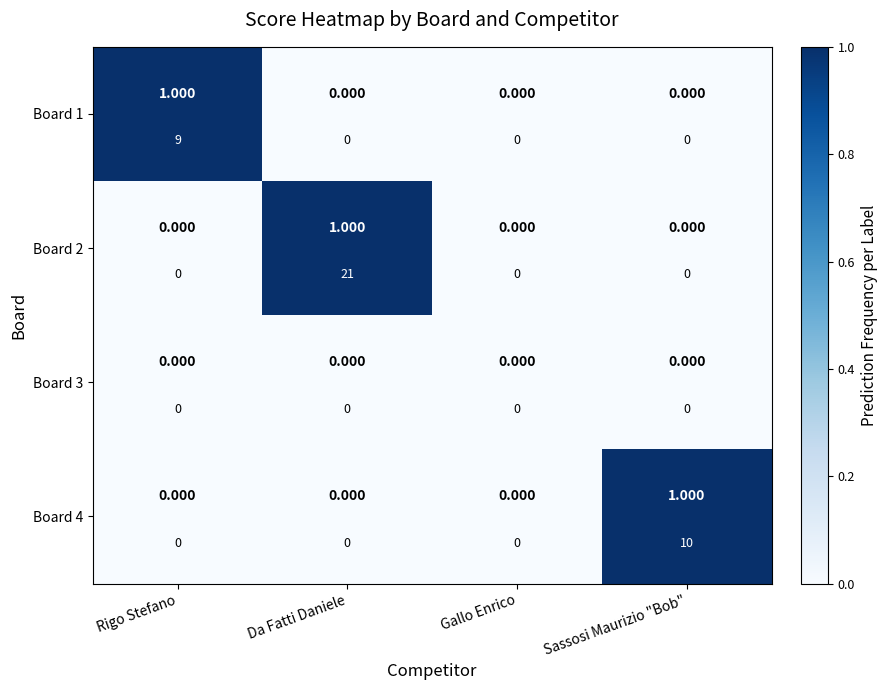

Count the Board 1 values in the range 0 to 1.

4